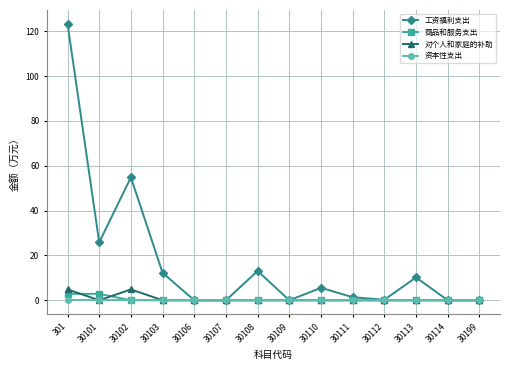

What is the maximum value for 工资福利支出?

123.3